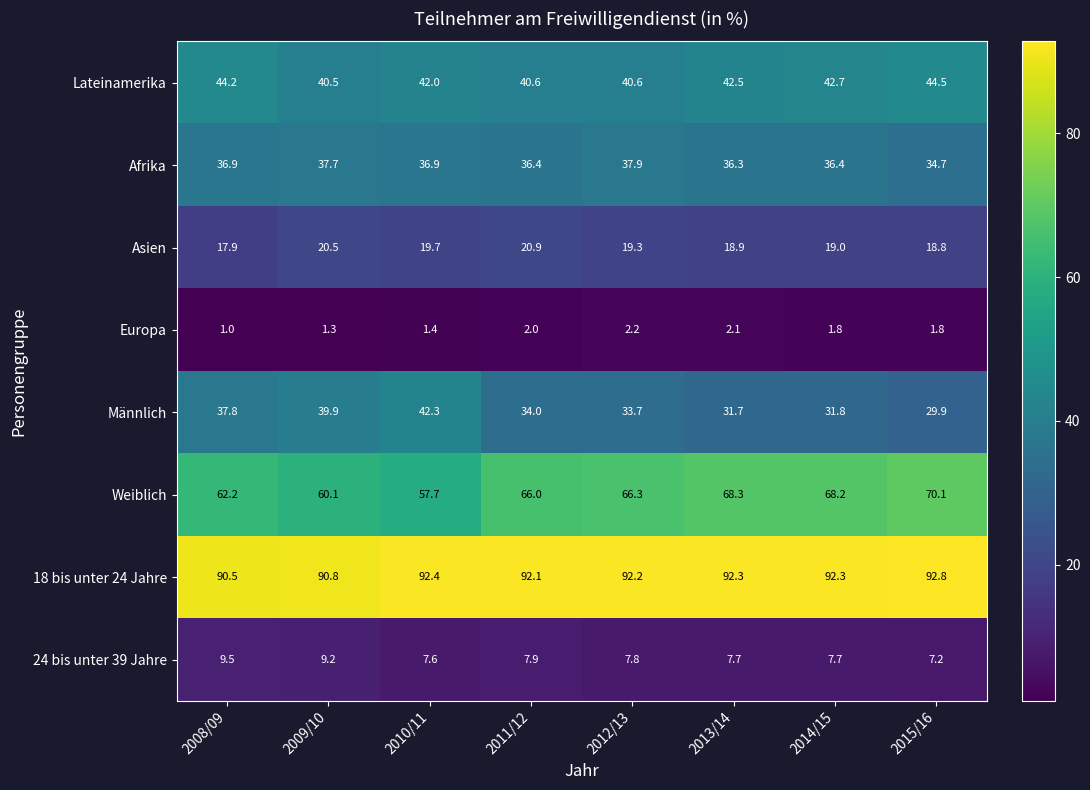

Rank the series by their maximum value, from highest to lowest.

18 bis unter 24 Jahre, Weiblich, Lateinamerika, Männlich, Afrika, Asien, 24 bis unter 39 Jahre, Europa